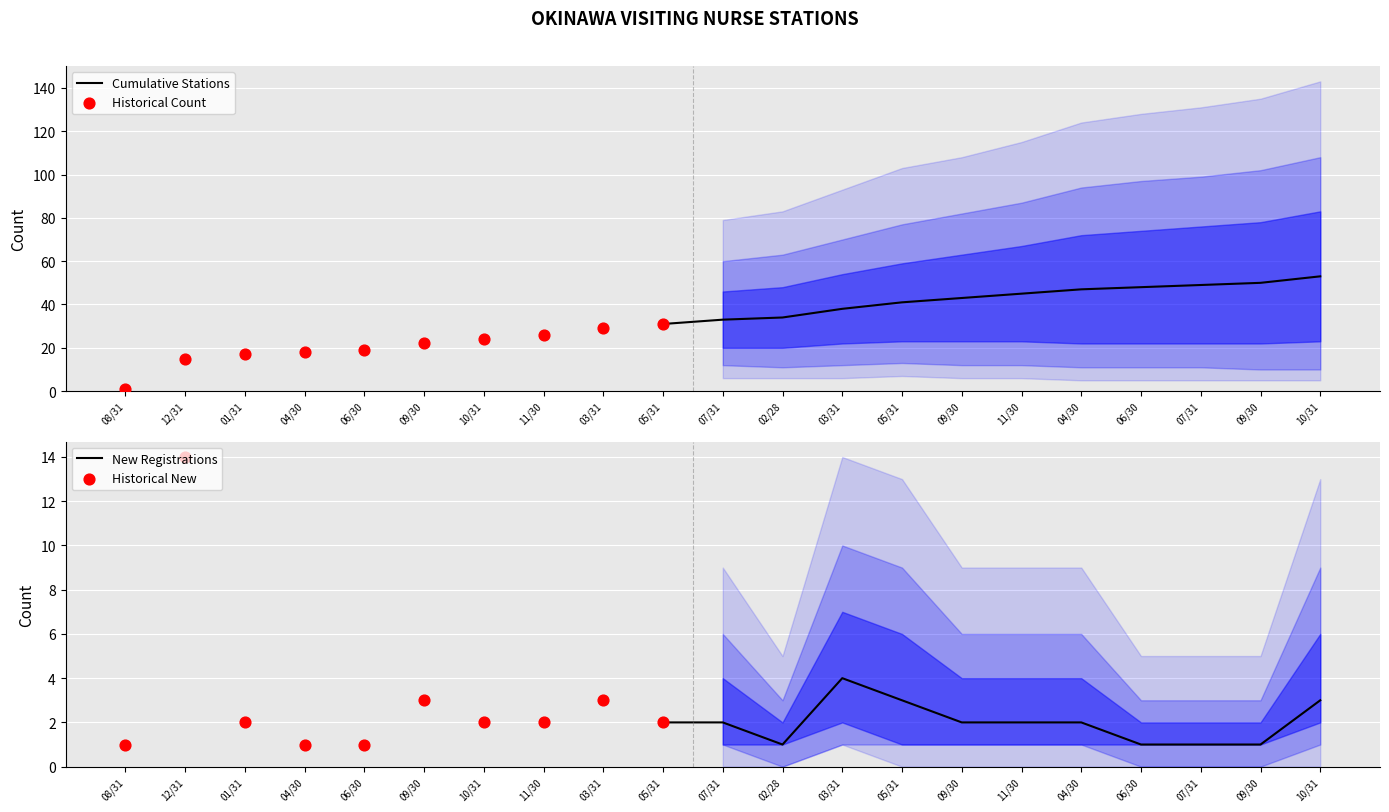

Which series has the largest total across all categories?

Cumulative Stations